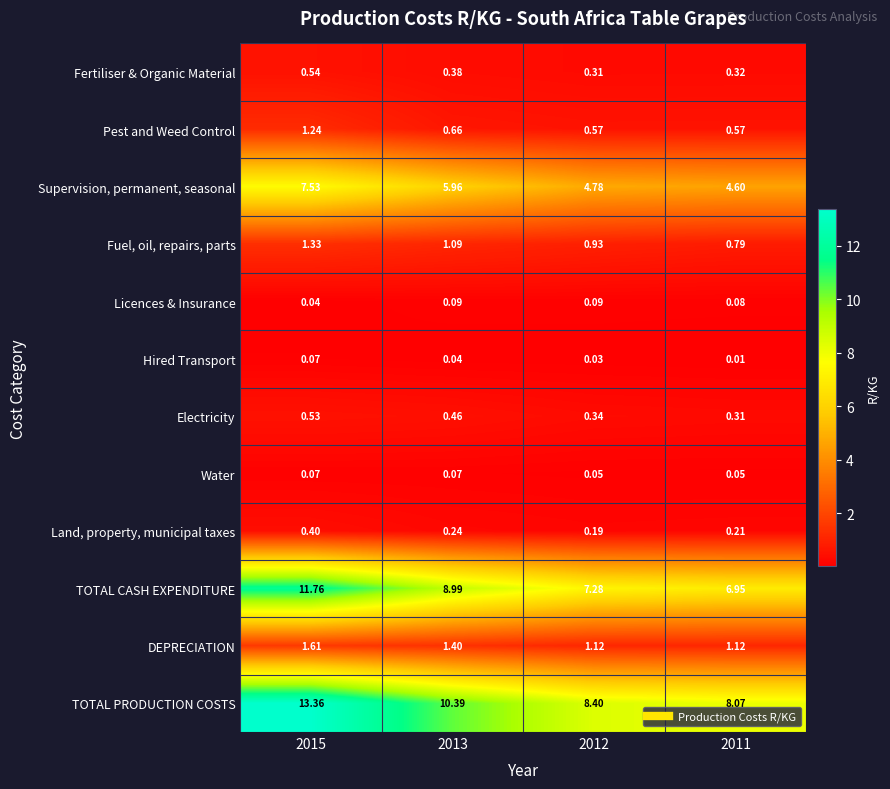

Rank the series at 2011 from lowest to highest value.

Hired Transport, Water, Licences & Insurance, Land, property, municipal taxes, Electricity, Fertiliser & Organic Material, Pest and Weed Control, Fuel, oil, repairs, parts, DEPRECIATION, Supervision, permanent, seasonal, TOTAL CASH EXPENDITURE, TOTAL PRODUCTION COSTS